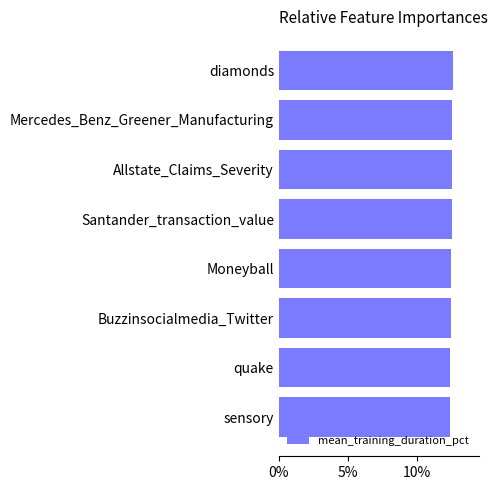

Count the number of data series in this chart.

1